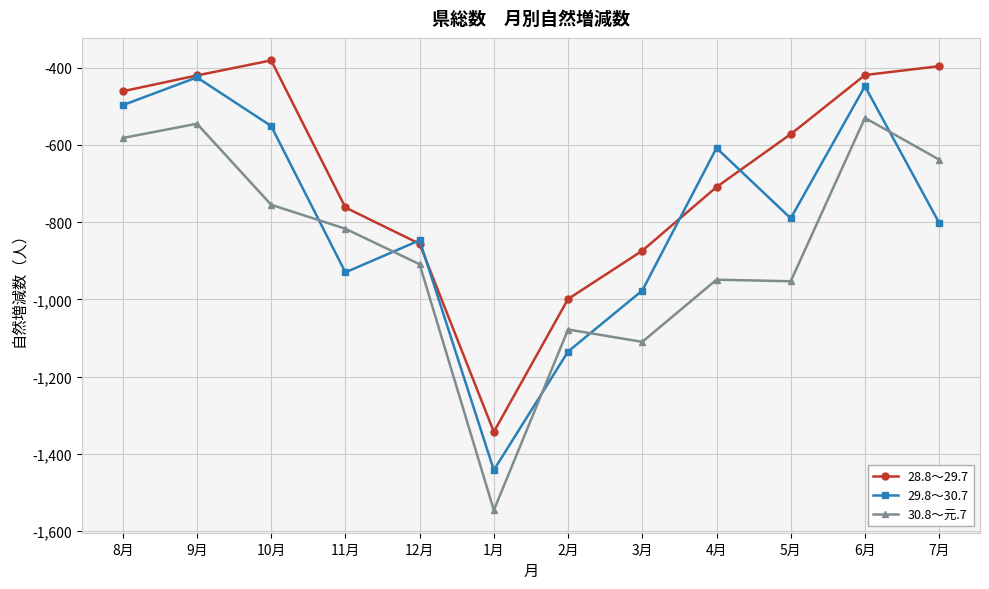

Where does the 29.8～30.7 series first go above -790?

8月